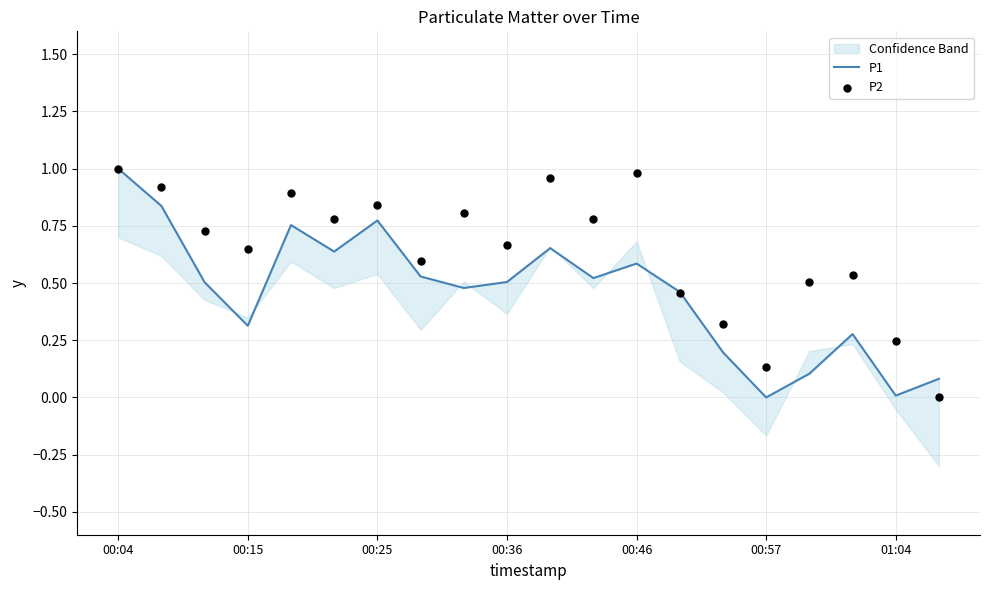

Which series contains the lowest Y value?

P1